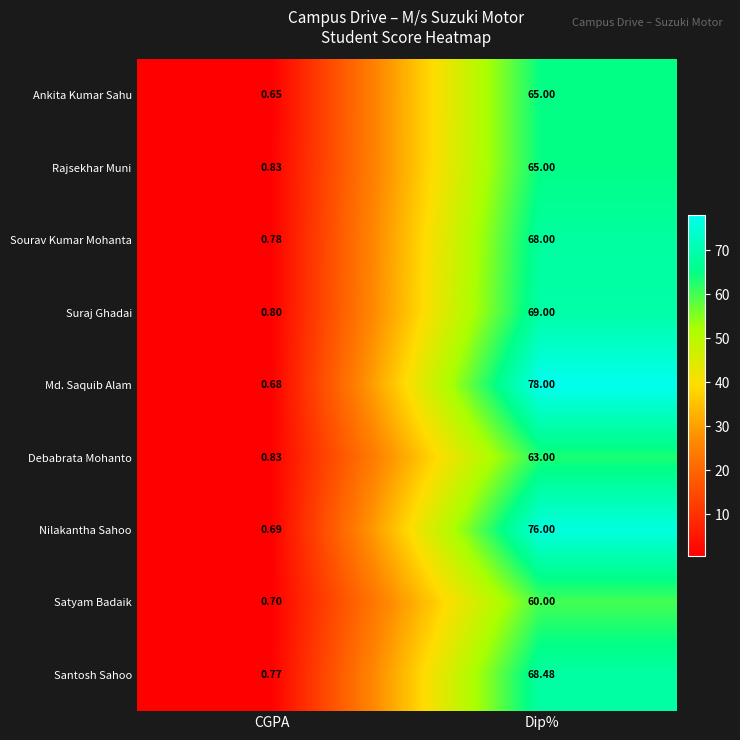

At which category does the chart reach its minimum across all series?

CGPA